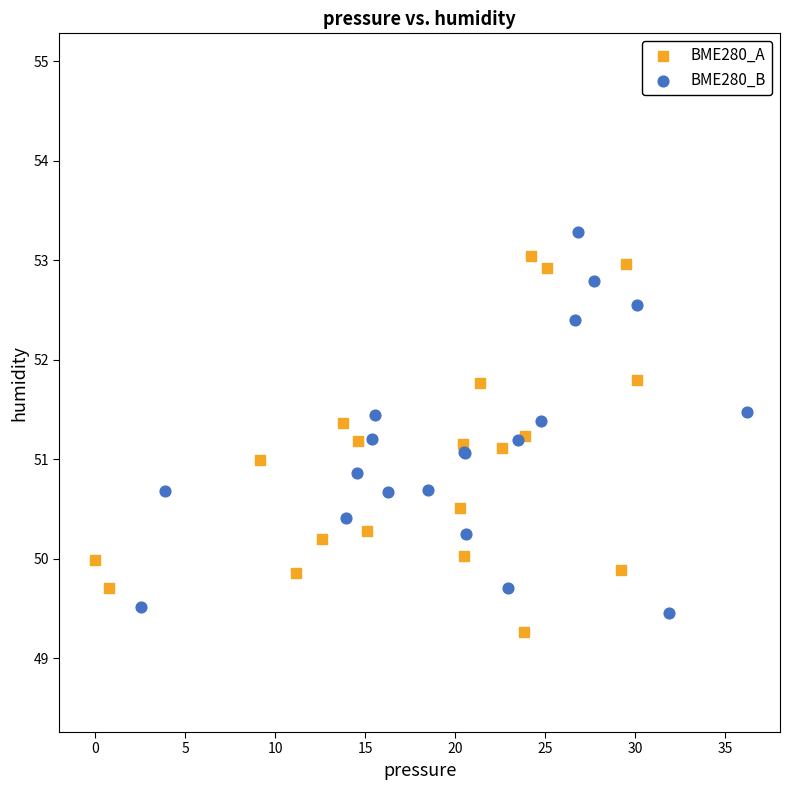

What are all the series names shown in the legend?

BME280_A, BME280_B